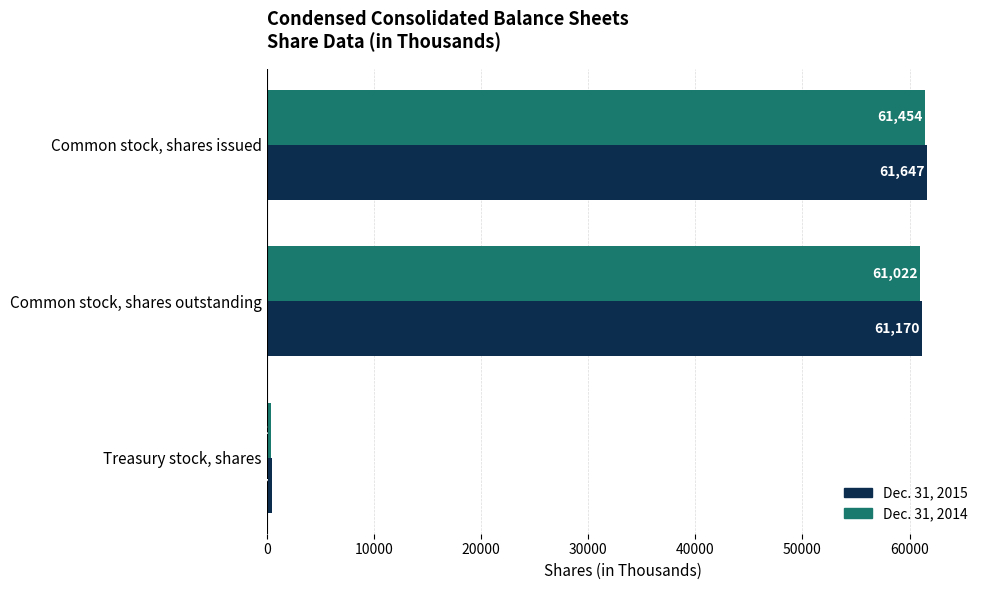

What is the sum of all Dec. 31, 2014 values?

122908